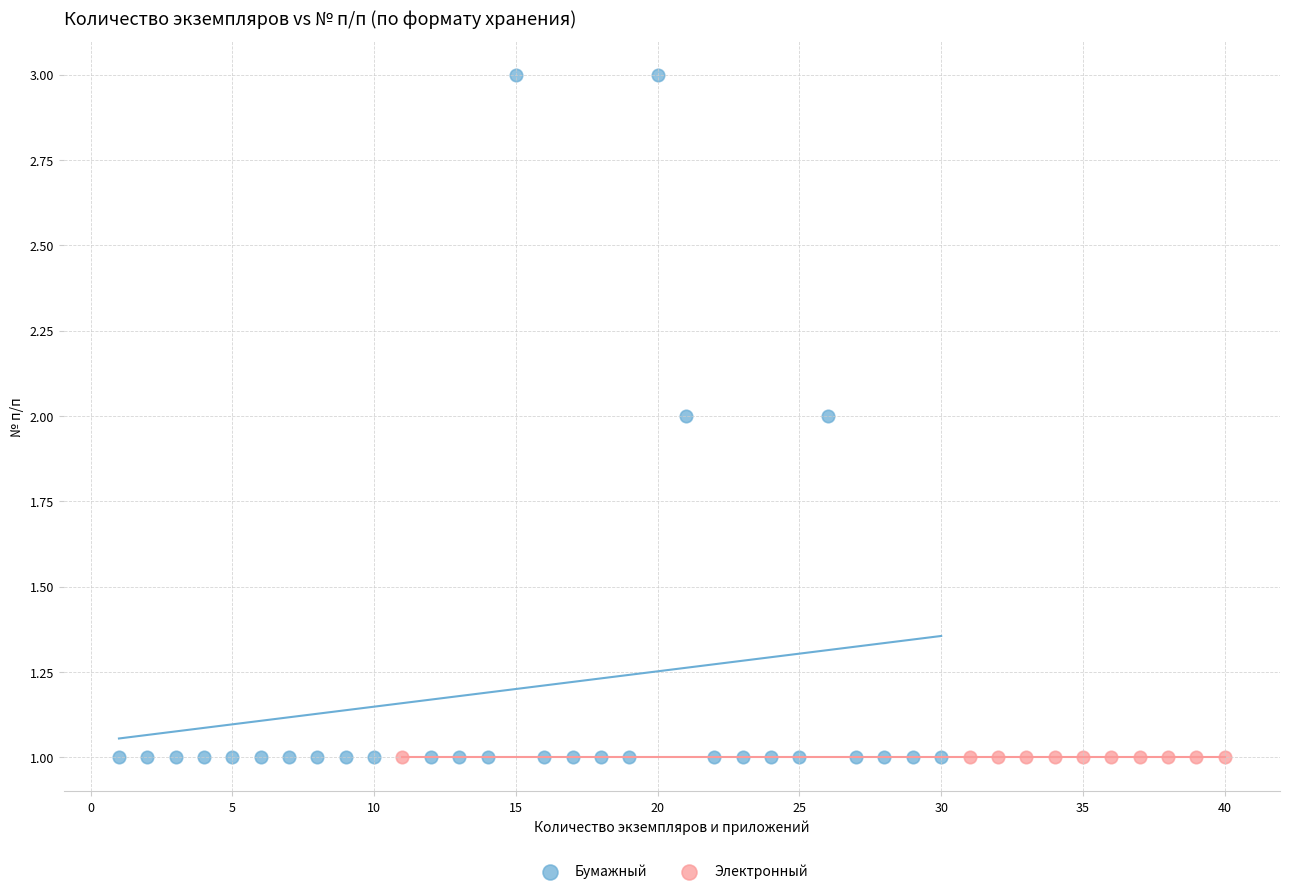

Which series contains the highest Y value?

Бумажный